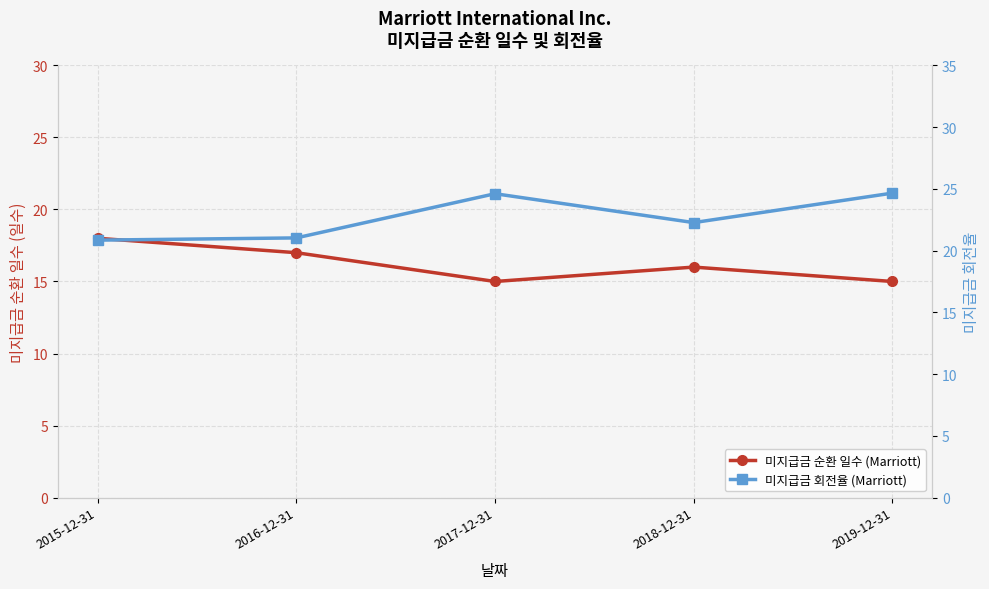

Reading left to right, transcribe all the data shown in this chart.

미지급금 순환 일수 (Marriott): 18.0	17.0	15.0	16.0	15.0
미지급금 회전율 (Marriott): 20.9	21.0	24.6	22.3	24.7